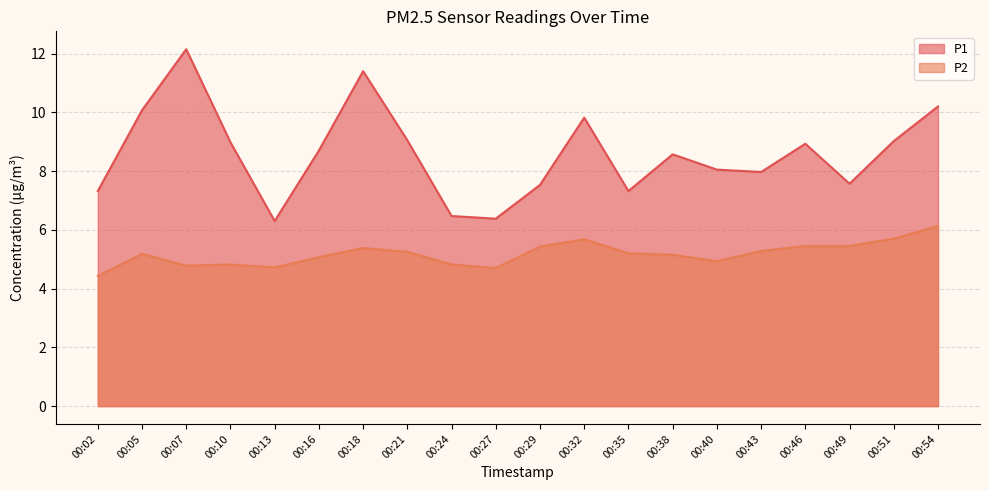

Which has a higher value, 00:05 or 00:18?

00:18